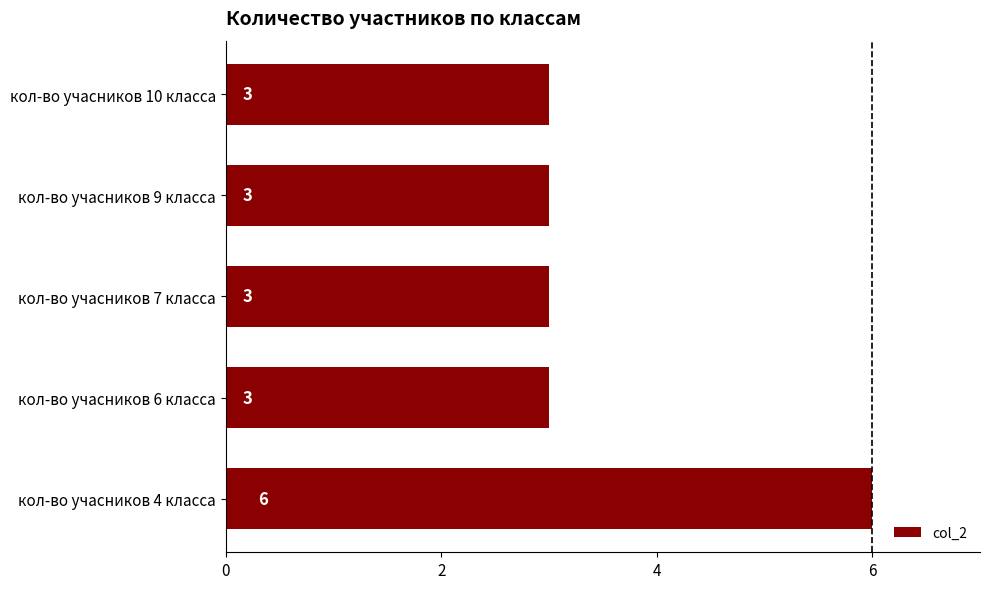

What is the average value?

4